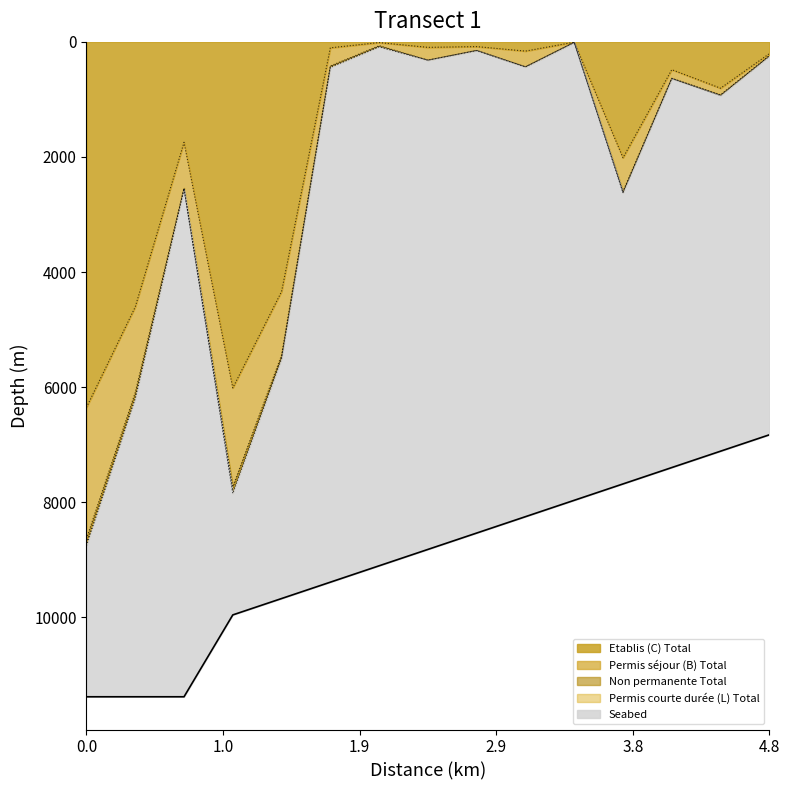

What is the highest value of the Etablis (C) Total series?

6351.0